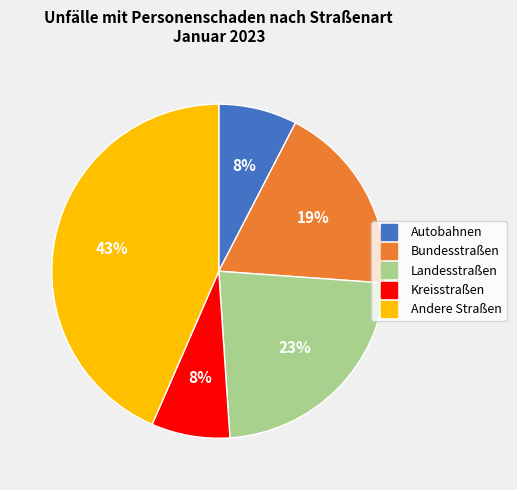

Which category has the biggest portion of the pie?

Andere Straßen